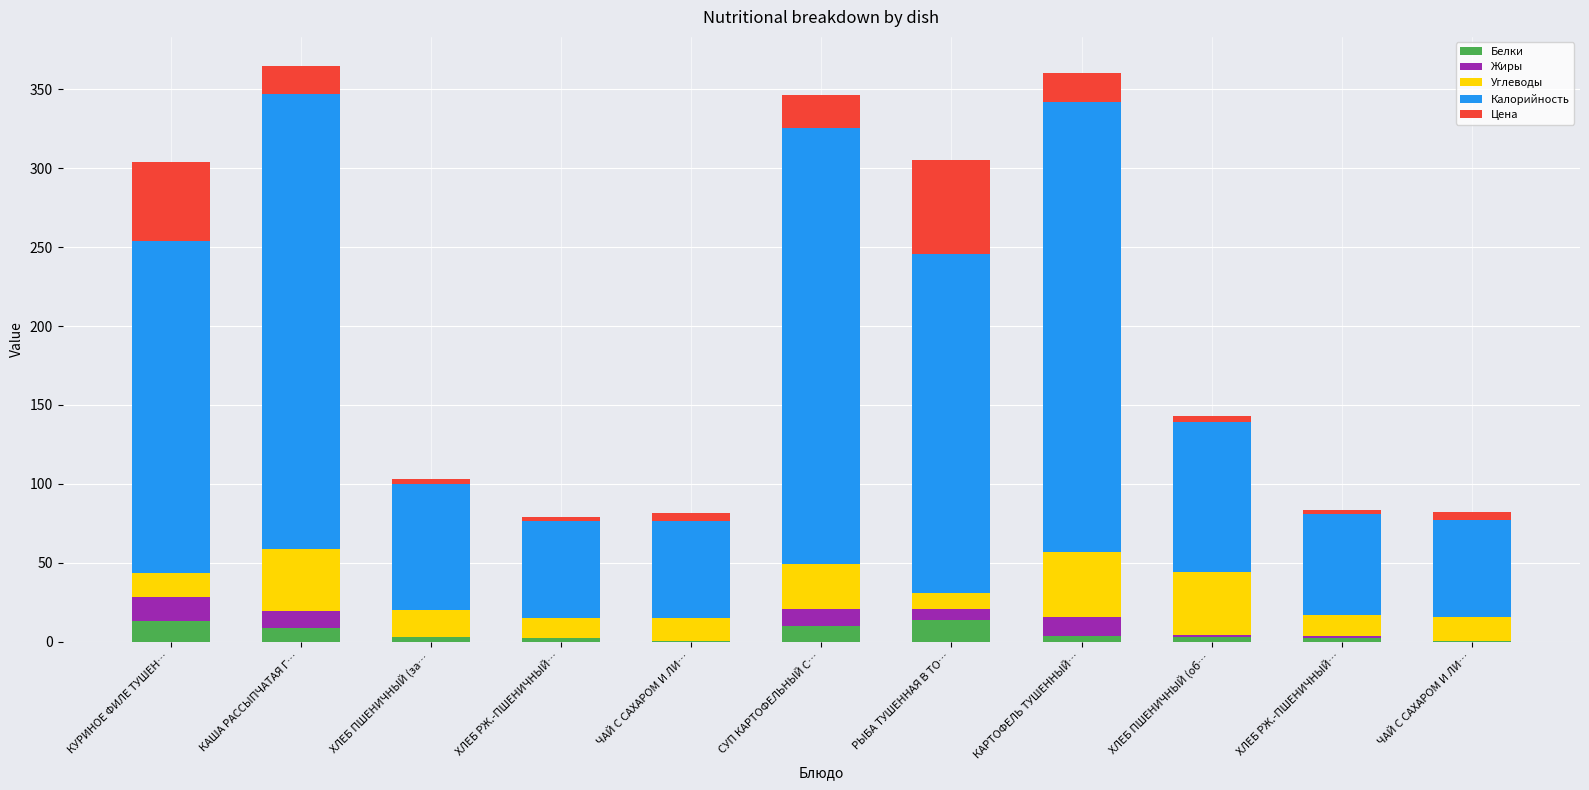

What is the difference between the maximum and minimum values in the Белки series?

13.3